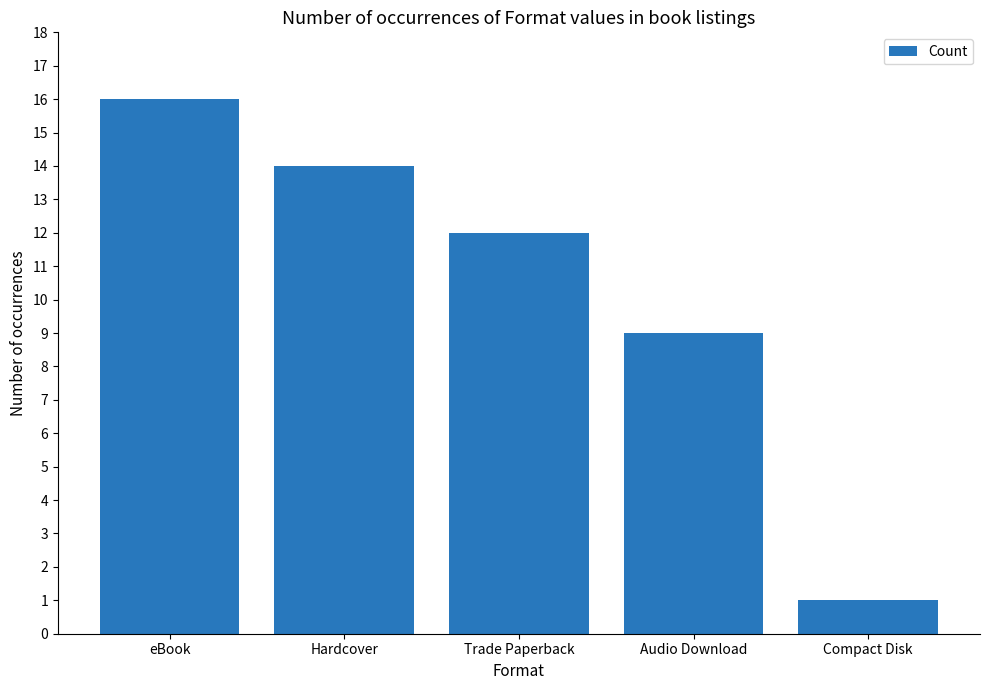

Reading left to right, what are all the values shown in this chart?

16	14	12	9	1